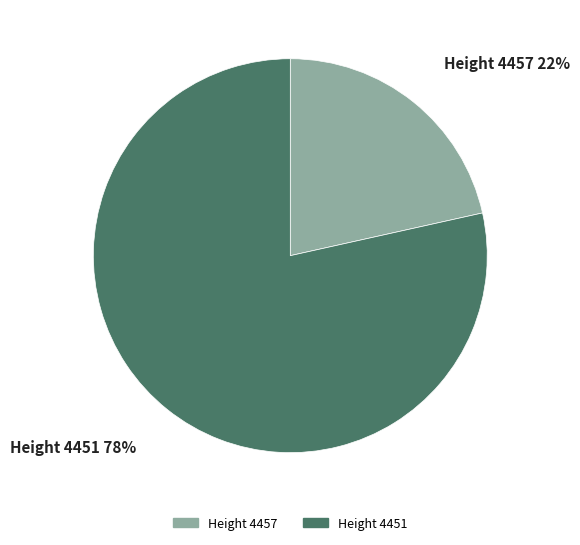

True or false: Height 4451 accounts for 78% of the total.

True